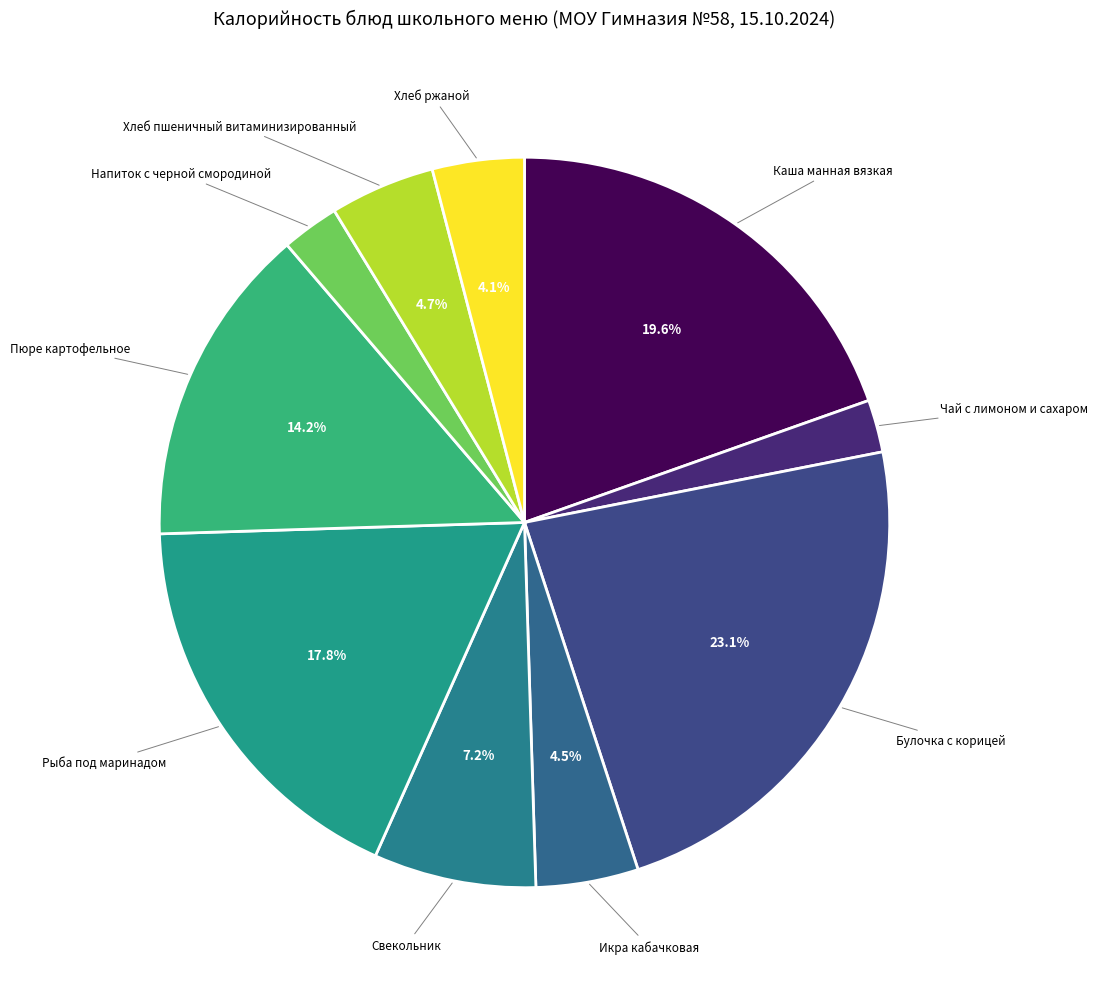

How many segments does this pie chart have?

10